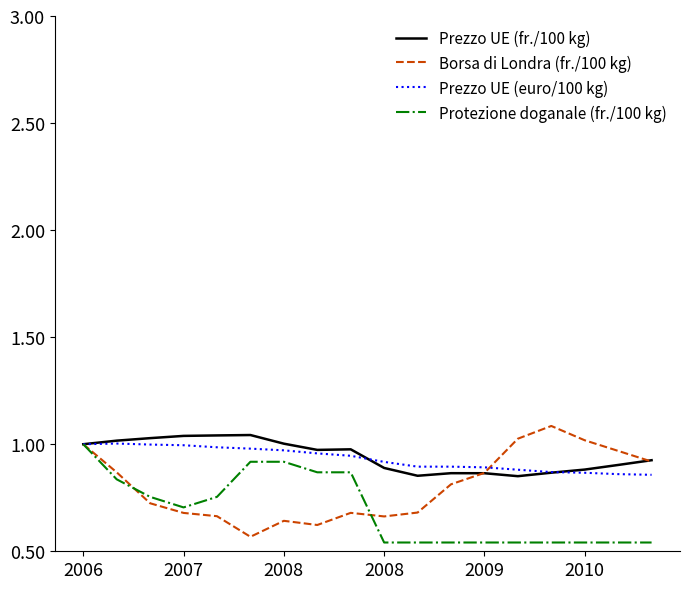

What are all the series names shown in the legend?

Prezzo UE (fr./100 kg), Borsa di Londra (fr./100 kg), Prezzo UE (euro/100 kg), Protezione doganale (fr./100 kg)